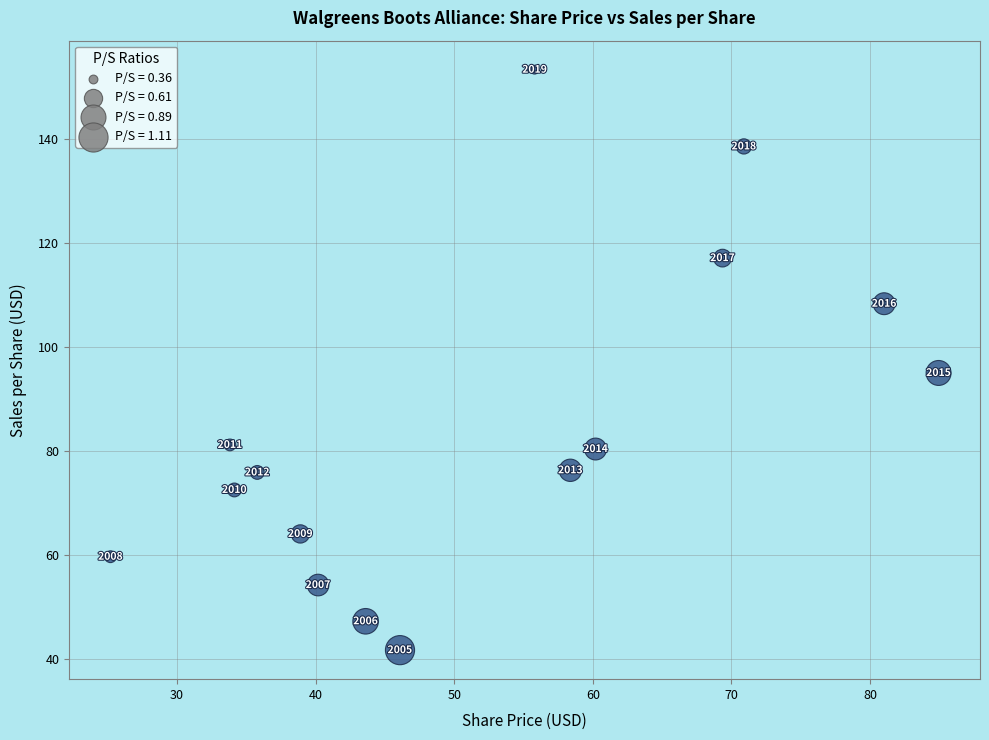

What is the range of X values (max minus min)?

59.8